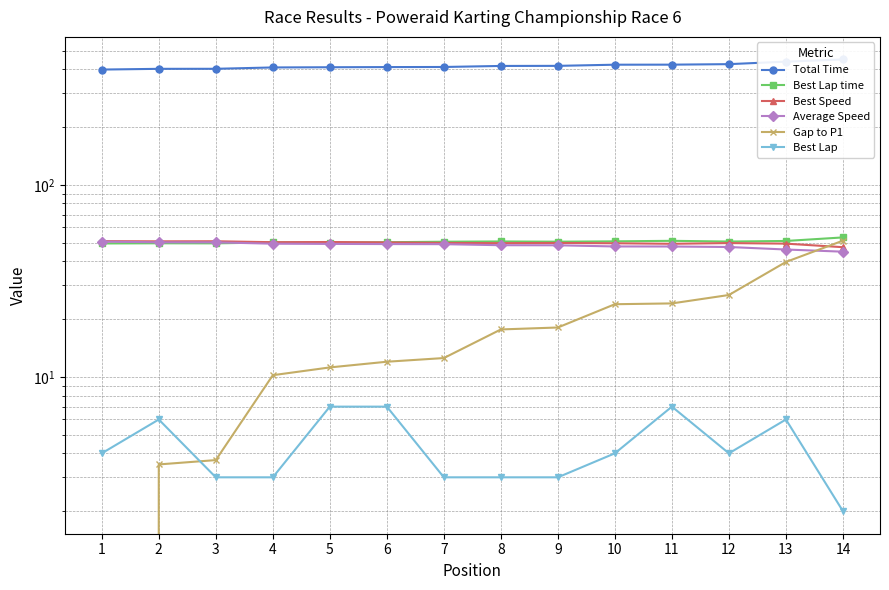

True or false: Total Time has more than 1 interior local peaks.

False